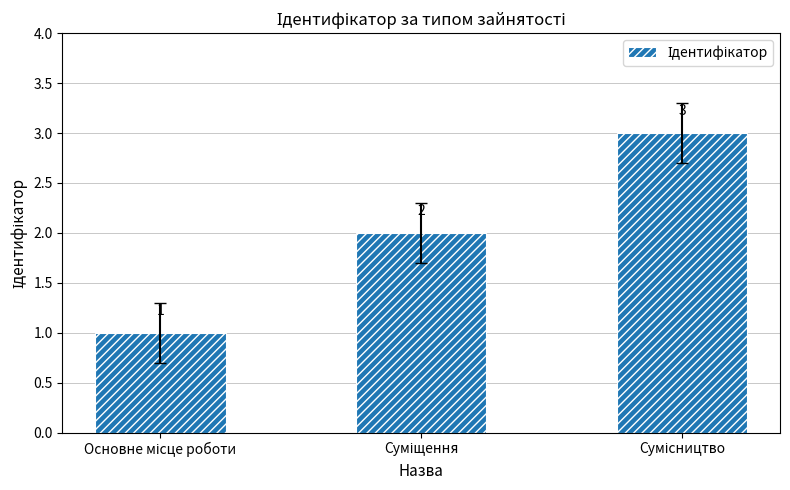

What is the sum of all values?

6